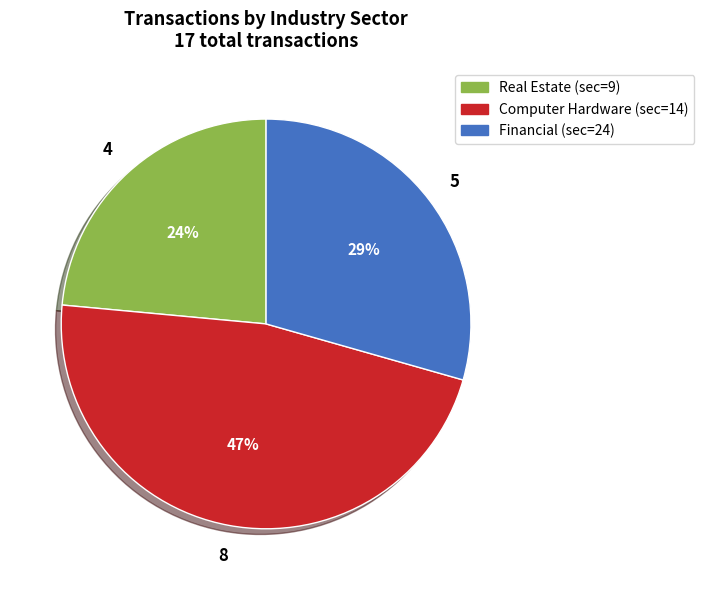

Is it true that Real Estate (sec=9) is 34% of the pie?

False